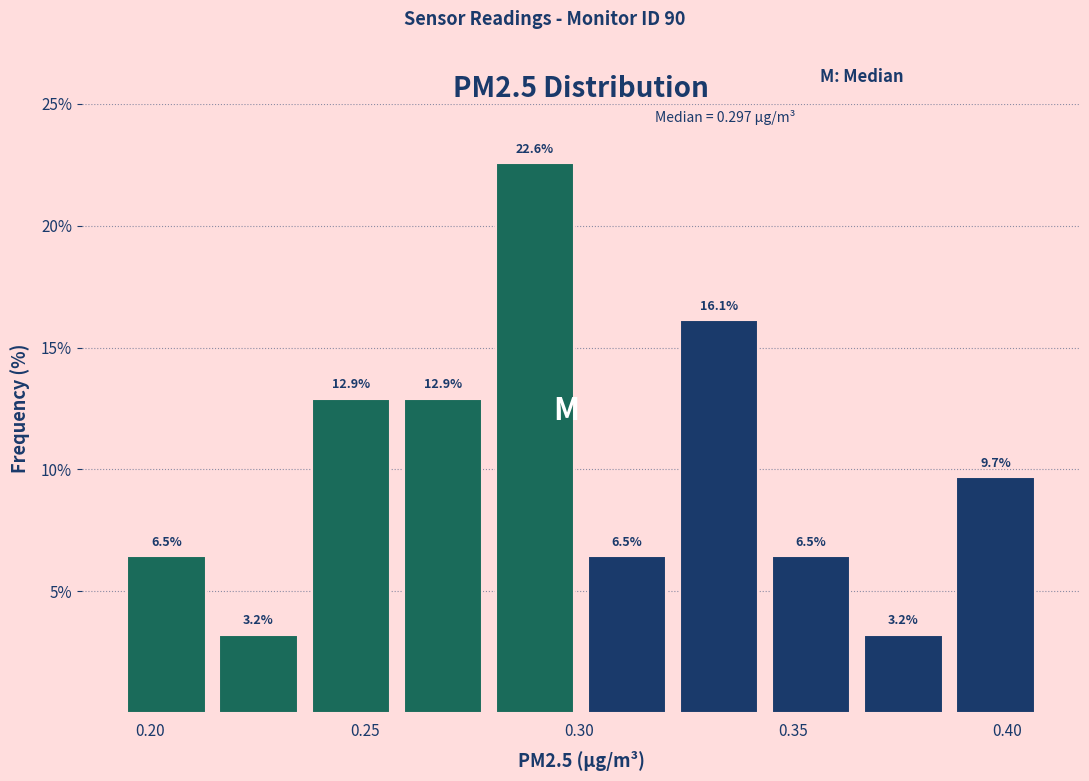

Over which range of the x-axis is the bar tallest?

0.280 to 0.300